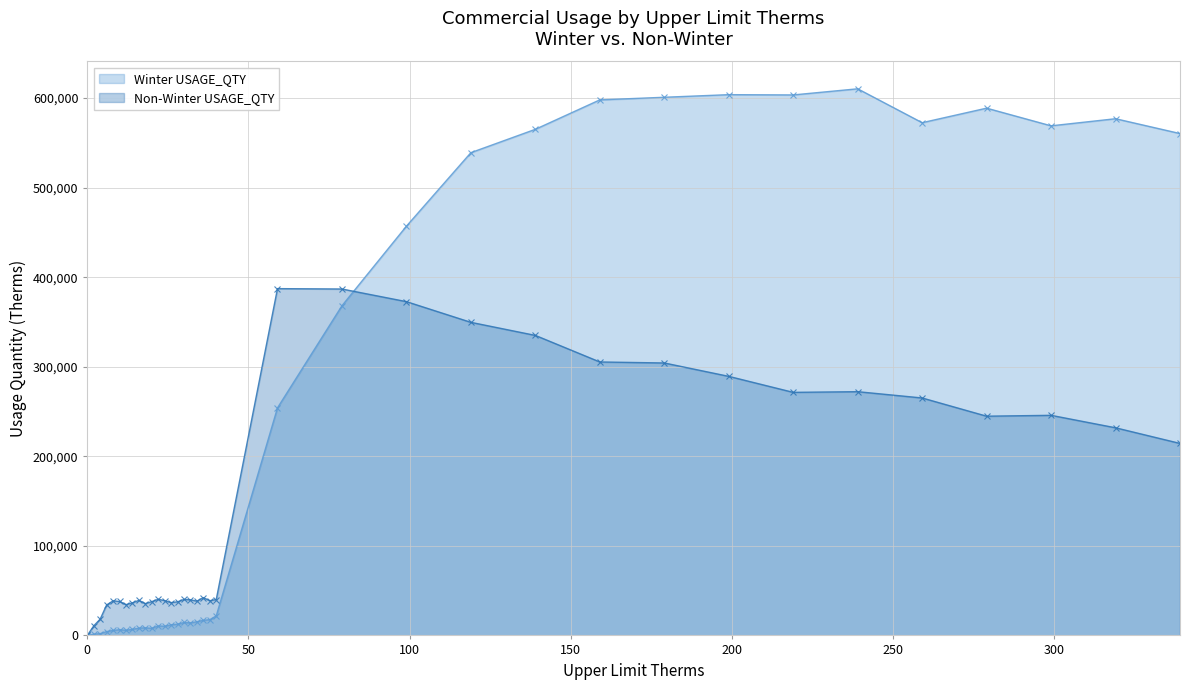

Reading right to left, extract all data points from this chart.

Winter USAGE_QTY: 339=560344	319=576897	299=568972	279=588694	259=572477	239=610306	219=603457	199=603769	179=600855	159=597938	139=565085	119=539000	99=456907	79=368087	59=254065	40=21804	38=17592	36=16898	34=15262	32=14069	30=14429	28=12605	26=11865	24=10258	22=10589	20=7973	18=8466	16=8182	14=6831	12=5783	10=6367	8=5616	6=4272	4=1975	2=1396	0=0
Non-Winter USAGE_QTY: 339=214369	319=231833	299=245745	279=244780	259=265120	239=272144	219=271389	199=289257	179=304193	159=305324	139=334978	119=349572	99=372682	79=386773	59=387197	40=40071	38=38754	36=42163	34=38296	32=39742	30=40210	28=37515	26=36645	24=38855	22=40349	20=37726	18=35525	16=39189	14=36337	12=34388	10=37889	8=38601	6=34069	4=18231	2=10699	0=0